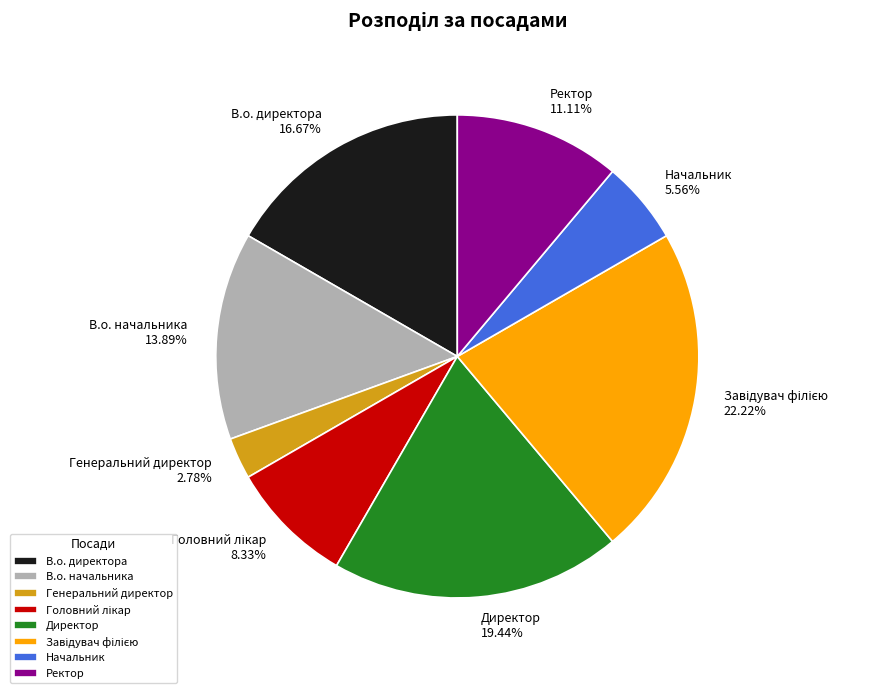

What percentage is the В.о. начальника slice, to the nearest percent?

14%